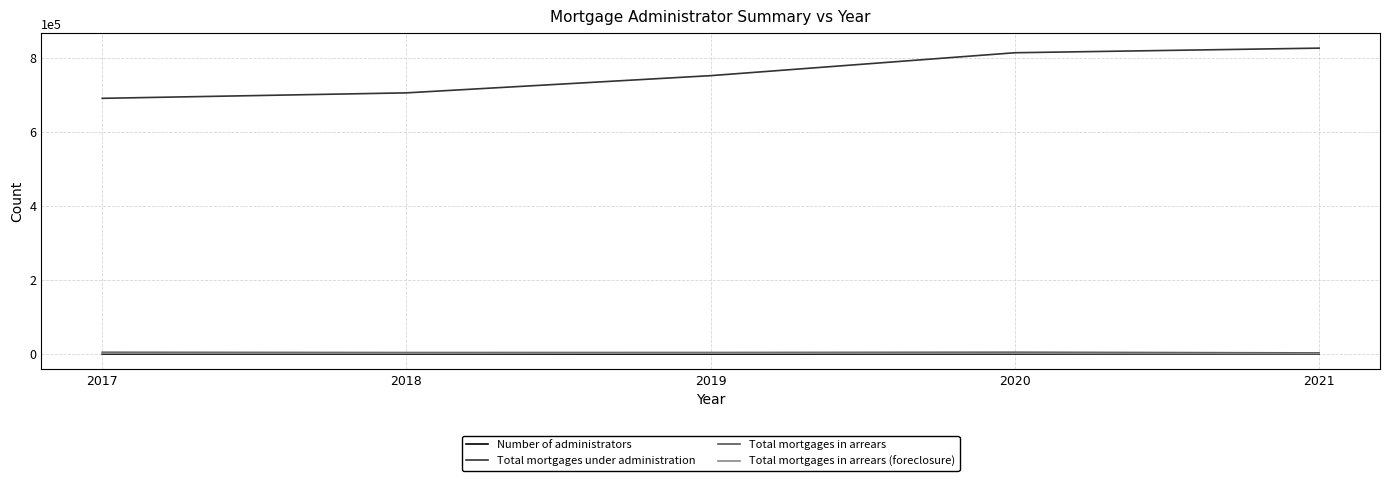

True or false: Total mortgages under administration and Number of administrators cross at least once.

False